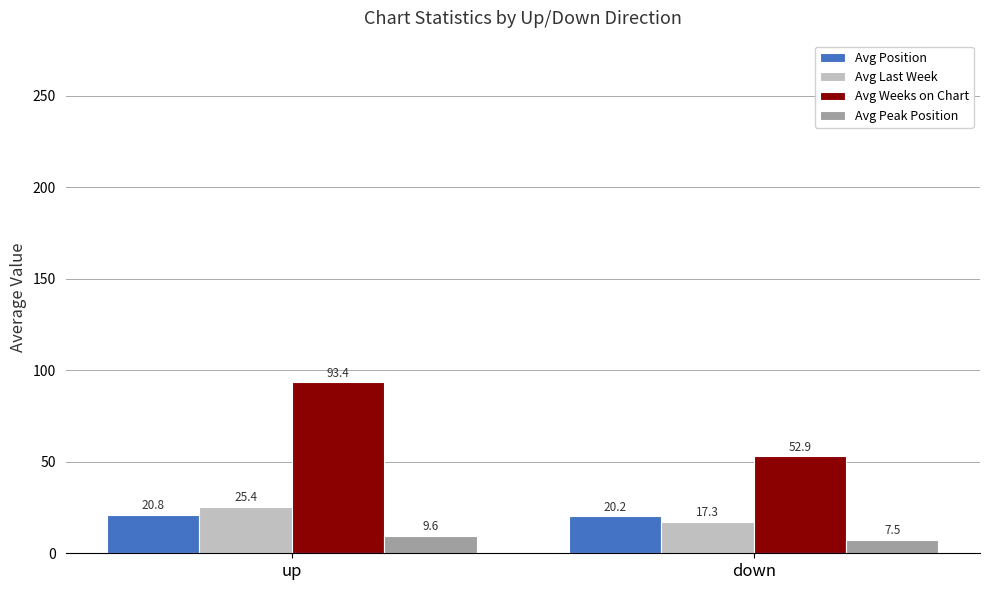

True or false: Avg Last Week has a value of 45.4 at up.

False